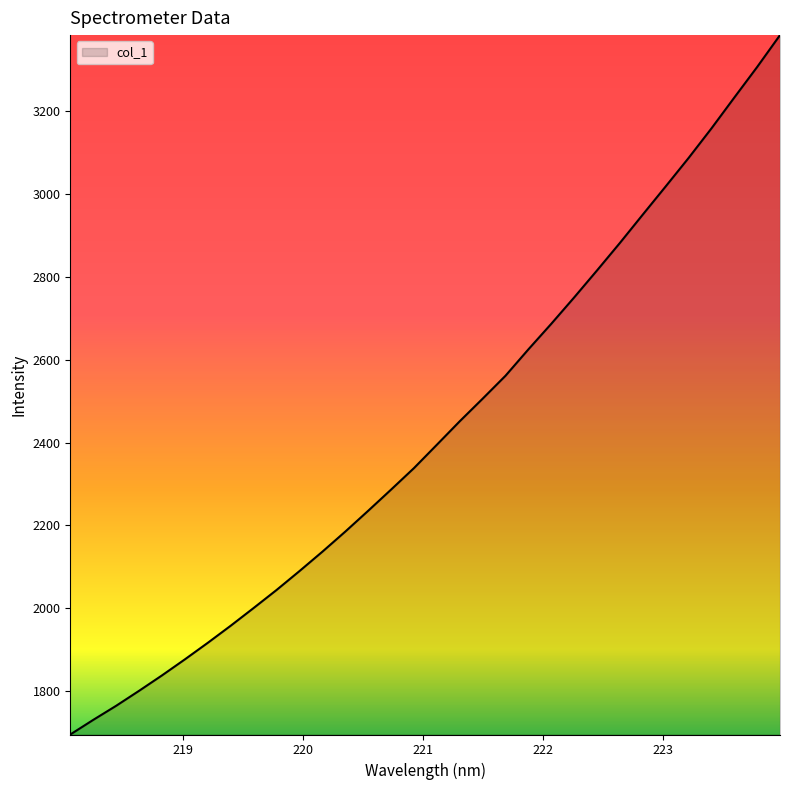

What is the difference between the maximum and minimum values?

1688.5